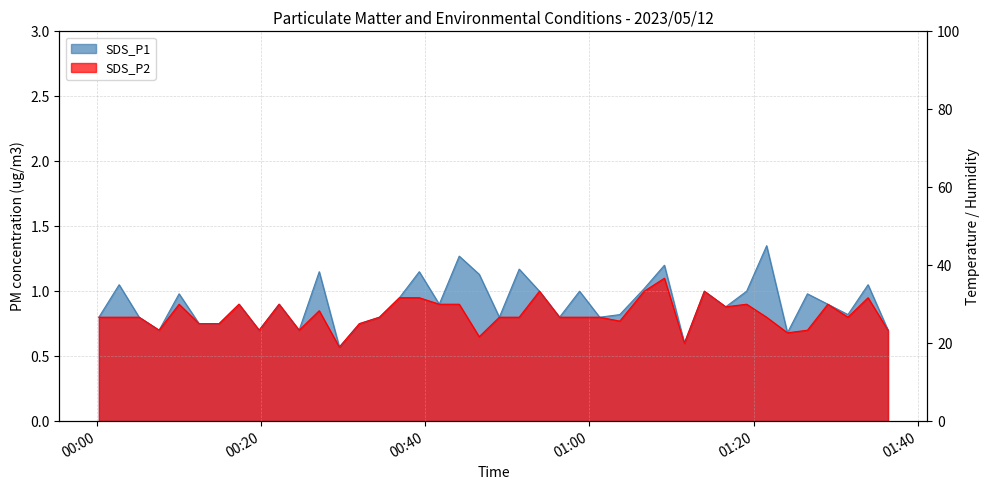

How many interior local peaks does the SDS_P2 series have?

10